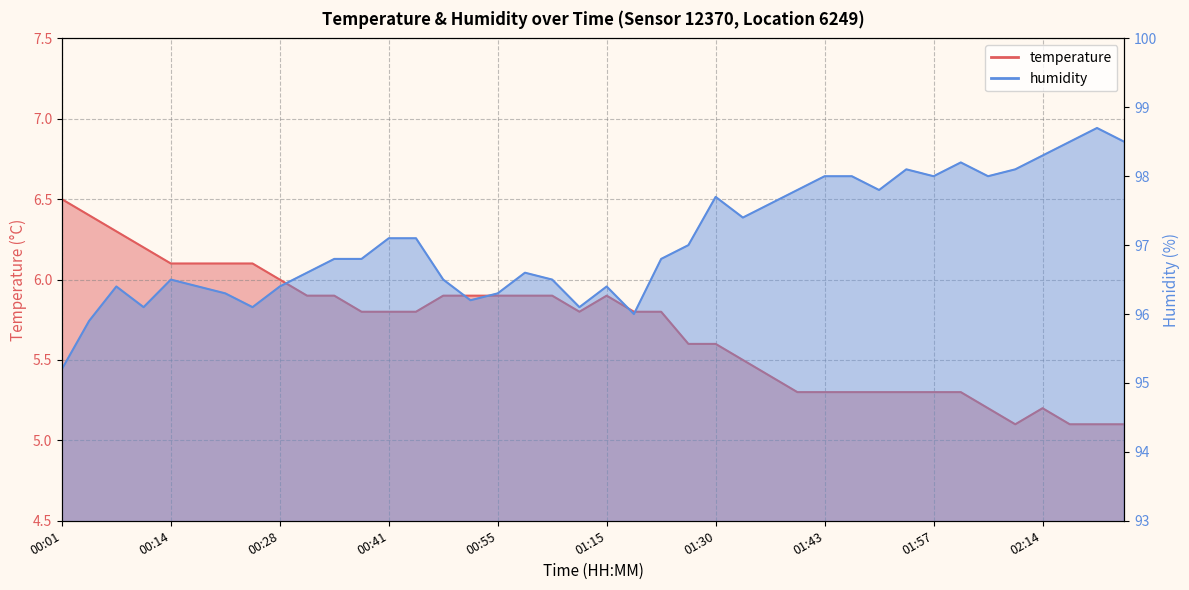

At which category is the sum across all series the highest?

02:21